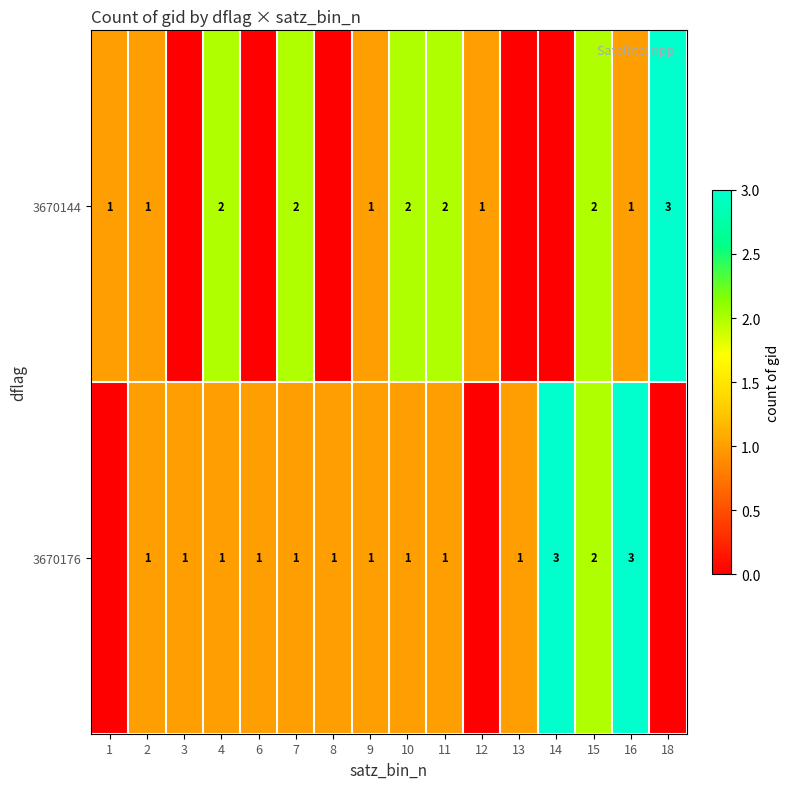

Between 2 and 4, which series saw the biggest shift?

3670144